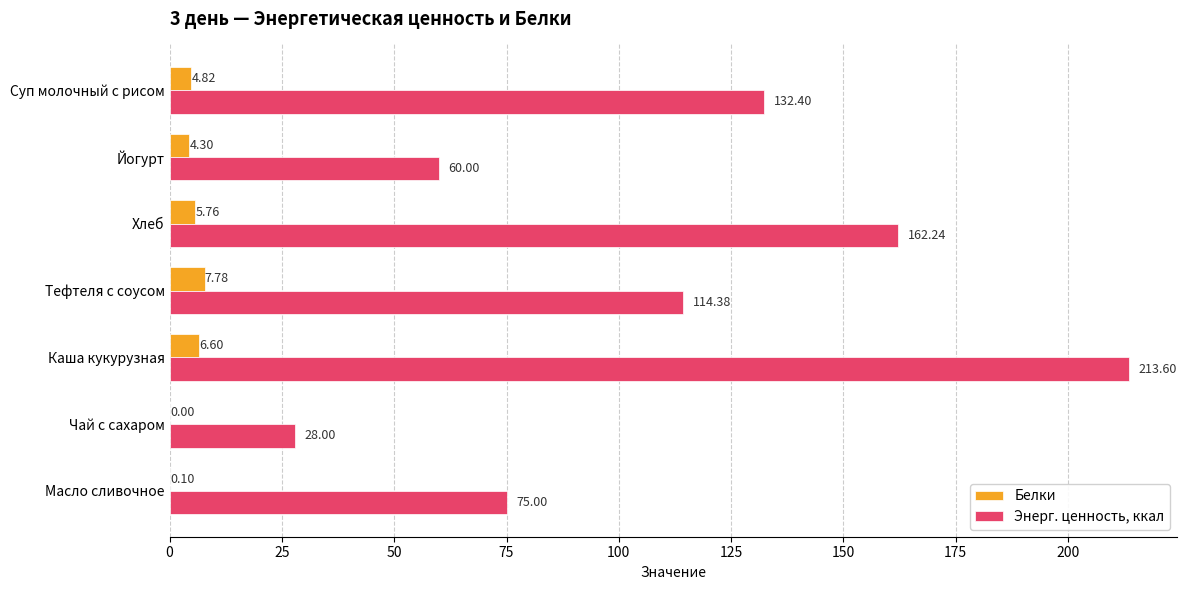

What is the sum of all Энерг. ценность, ккал values?

785.6